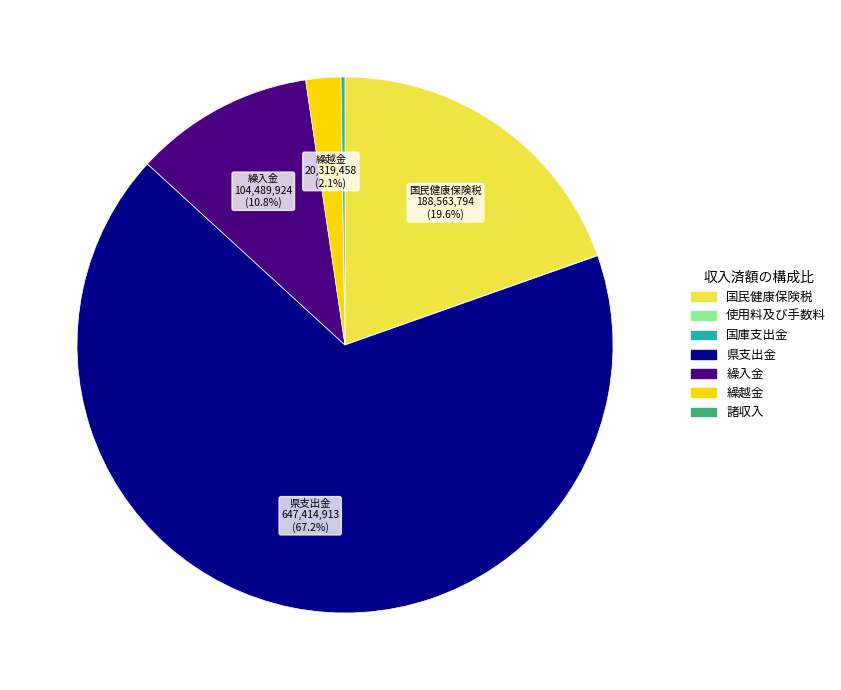

Between 繰越金 and 国民健康保険税, which is larger?

国民健康保険税